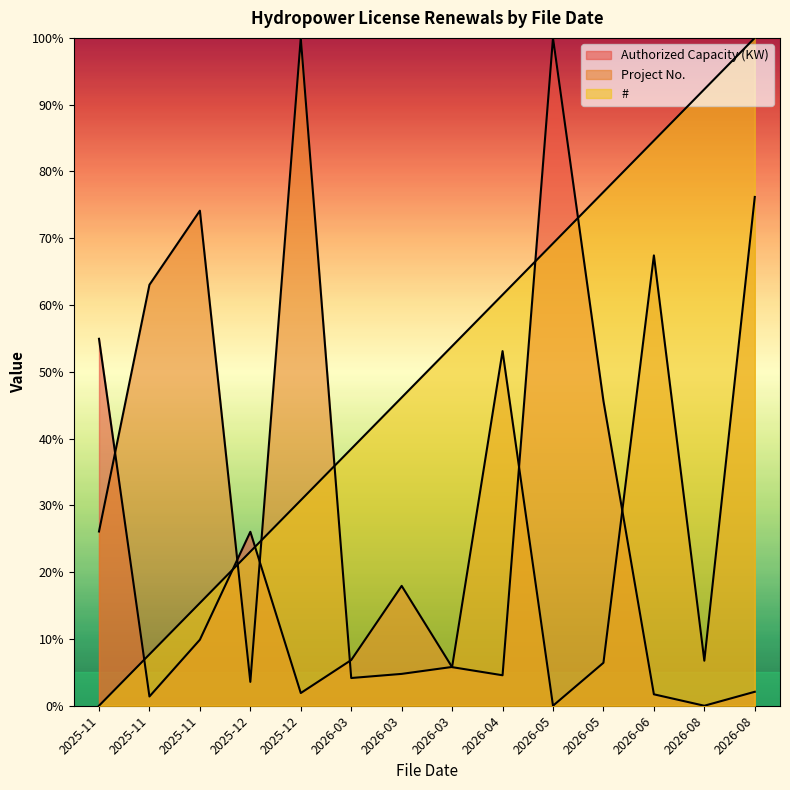

What is the difference between the second highest and minimum values in the Project No. series?

76.2